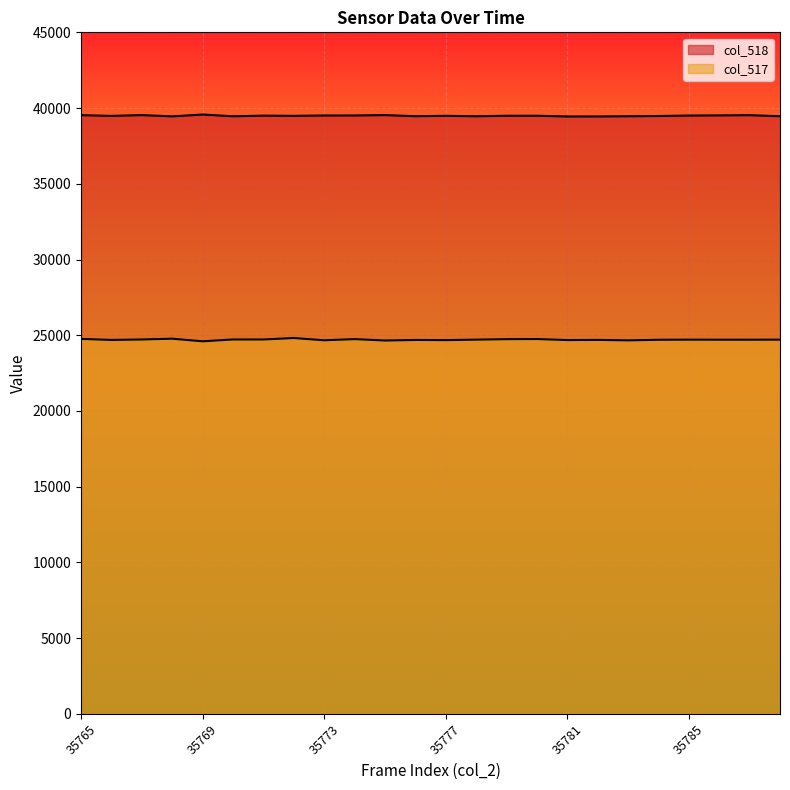

How many lines are shown in the chart?

2